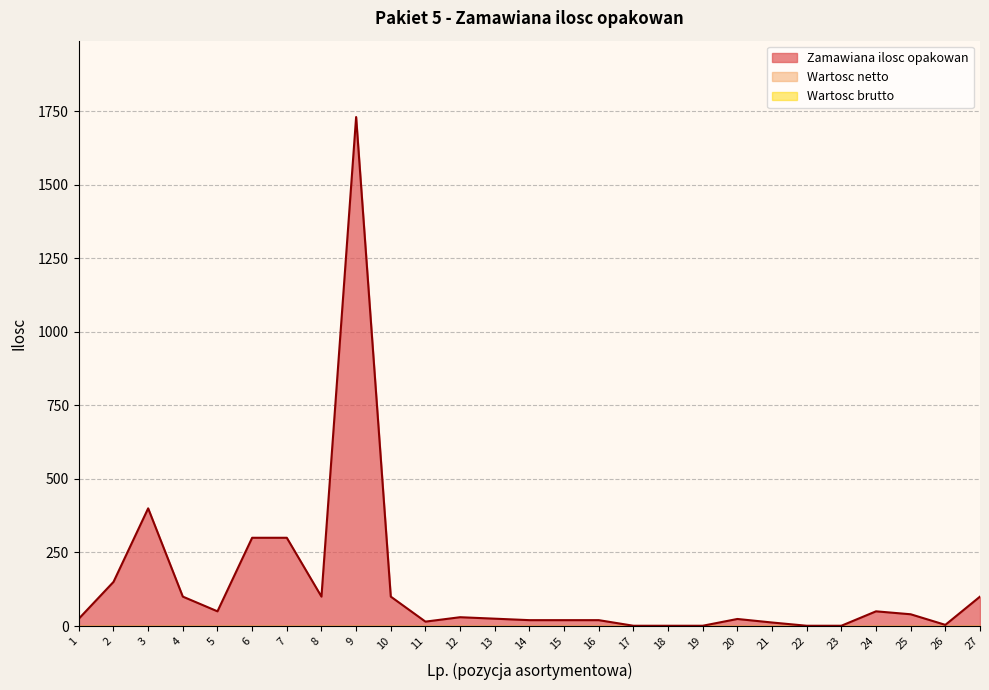

What is the total value across all series at 6?

300